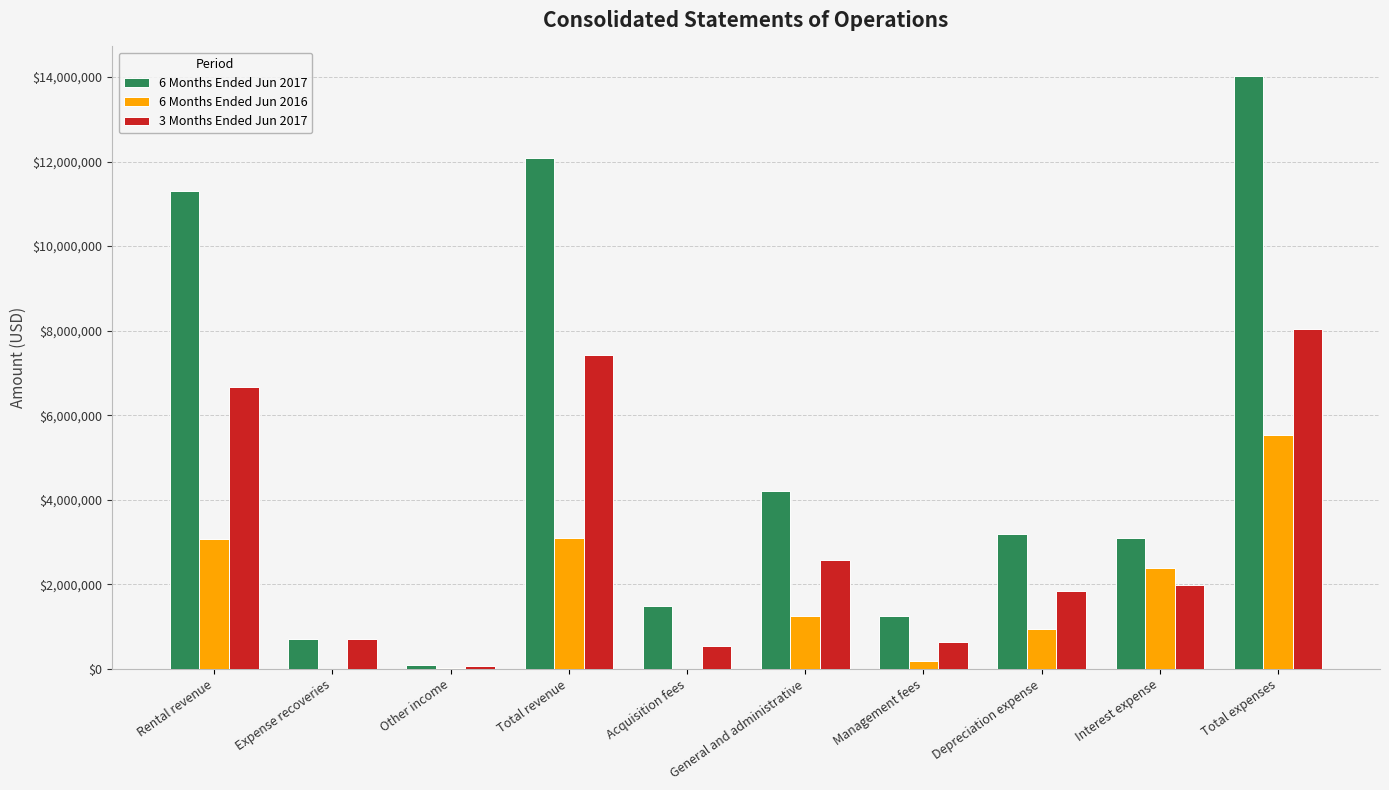

Which series has the largest total across all categories?

6 Months Ended Jun 2017